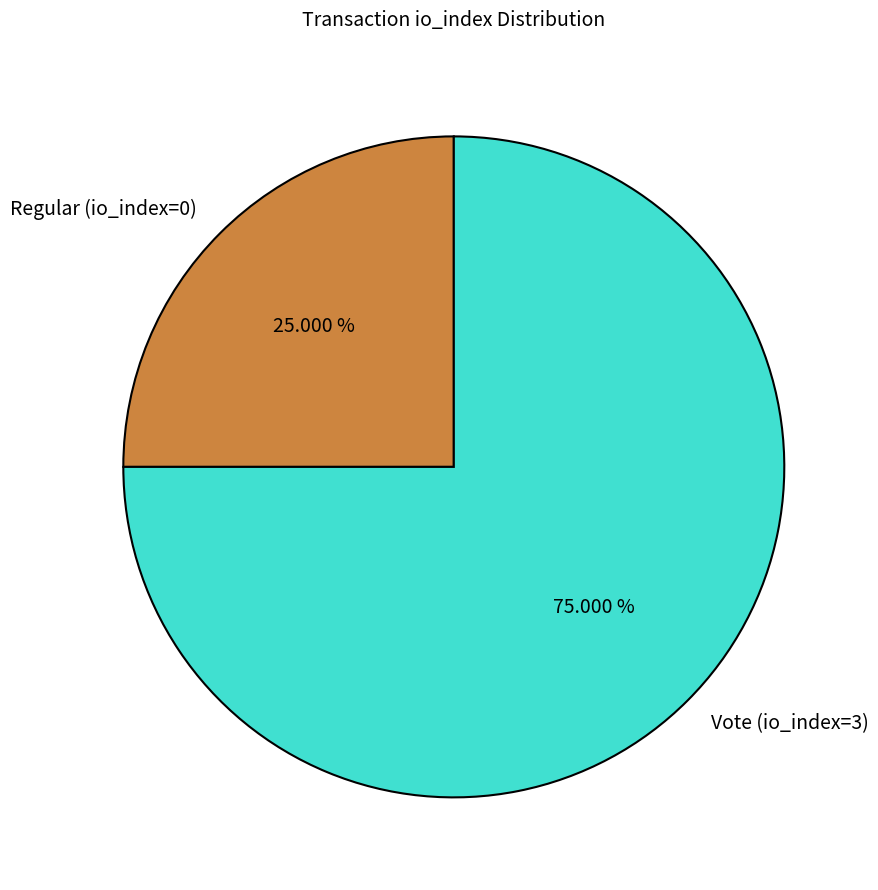

Which slice is the smallest?

Regular (io_index=0)